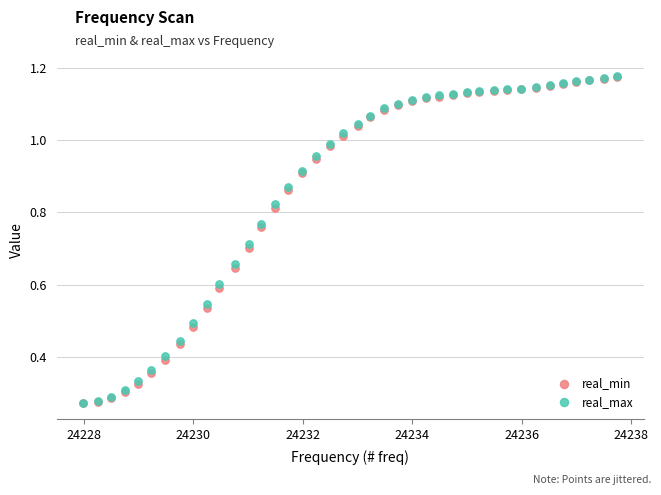

What are all the series names shown in the legend?

real_min, real_max